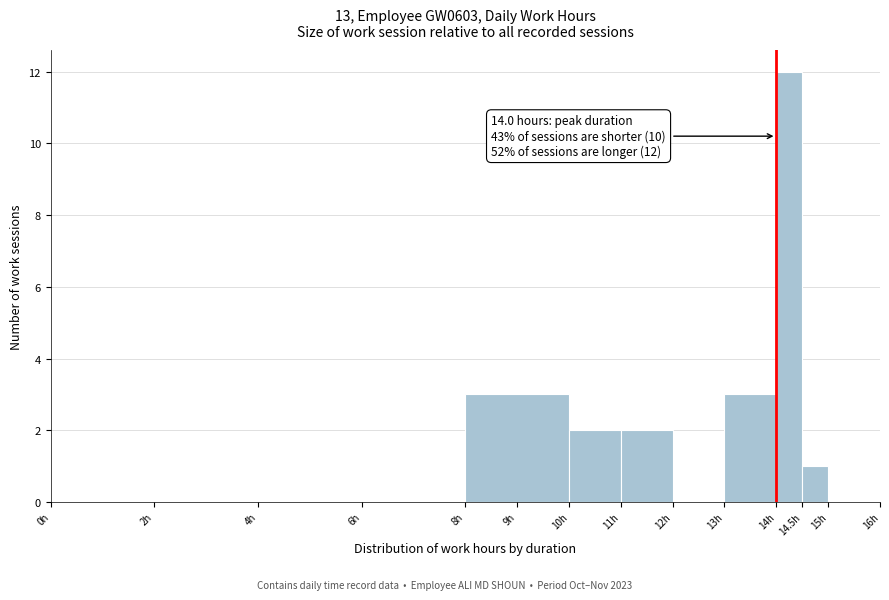

Over which range of the x-axis is the bar tallest?

14.0 to 14.5